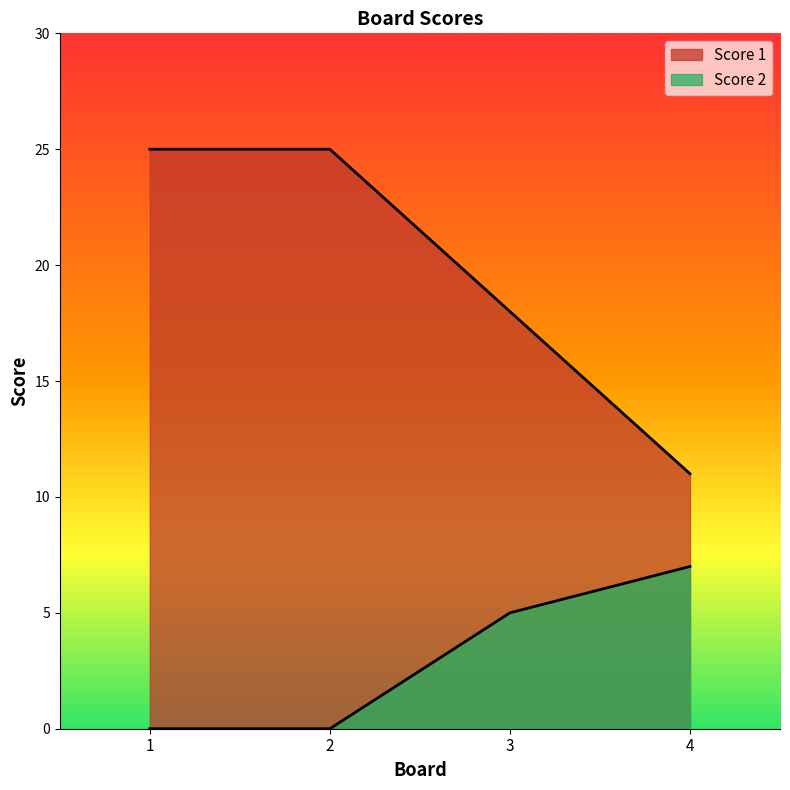

How many lines are shown in the chart?

2